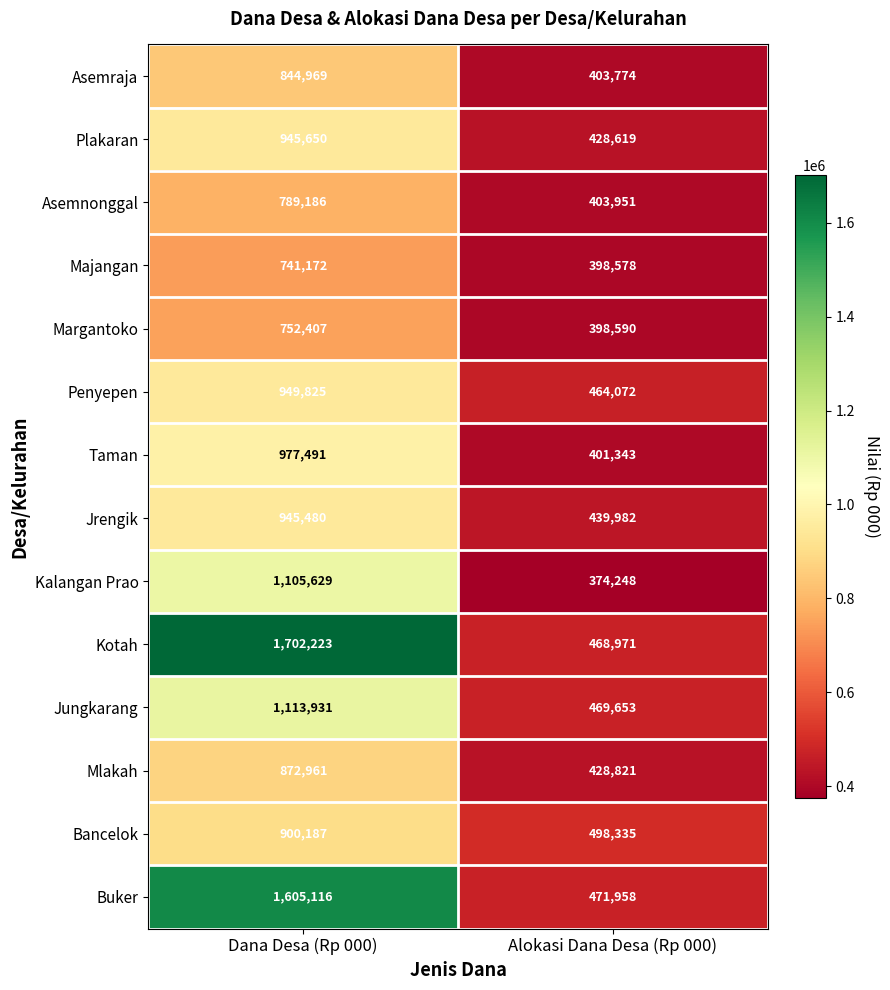

Which series has the widest spread of values?

Kotah